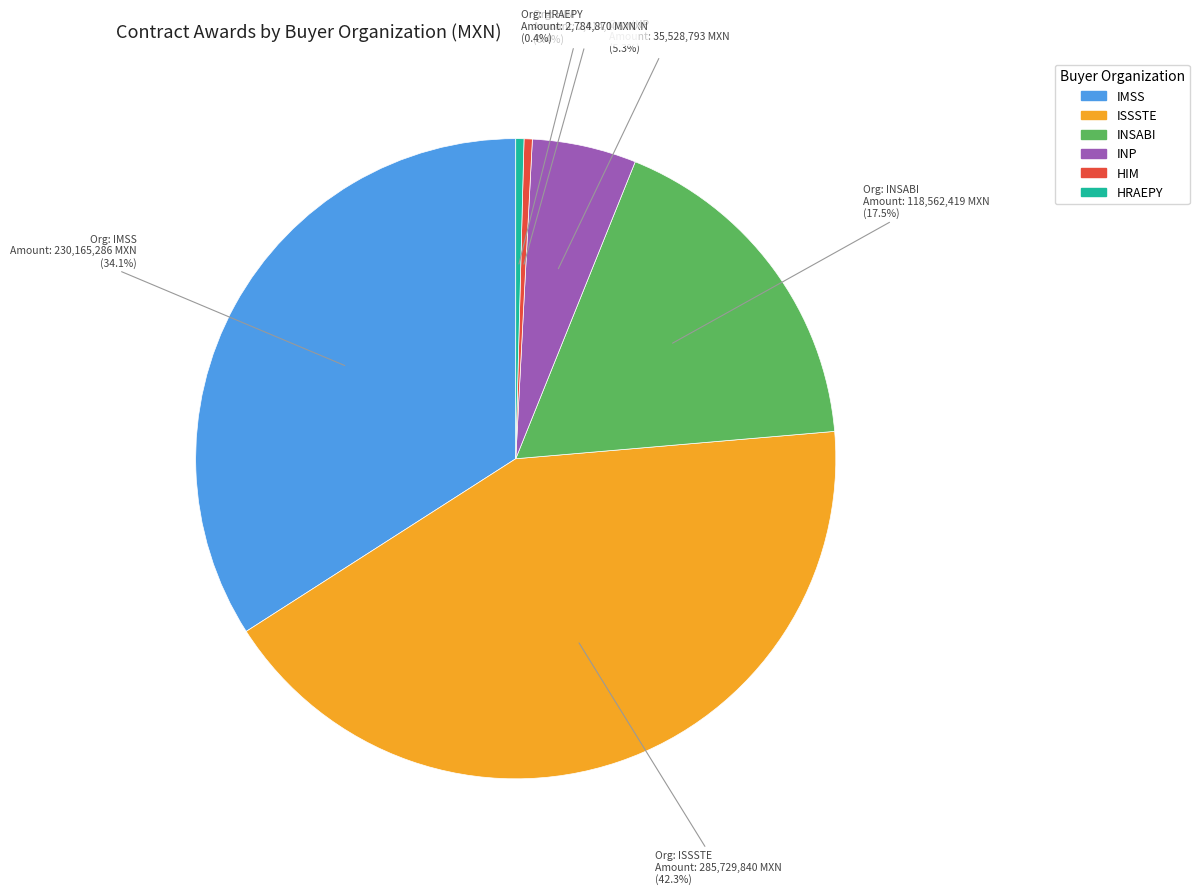

To the nearest percent, what portion does IMSS represent?

34%